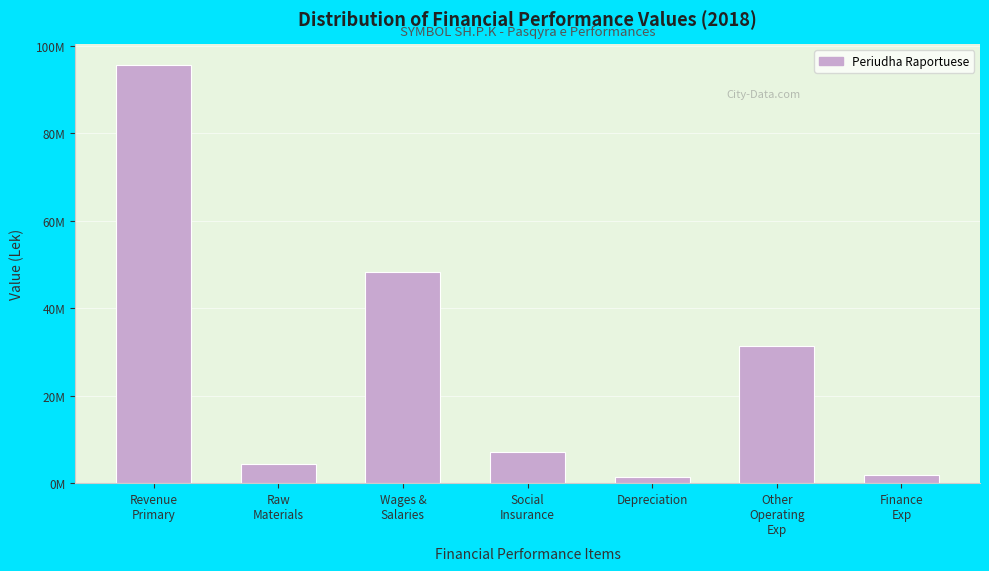

Are the bars horizontal?

No